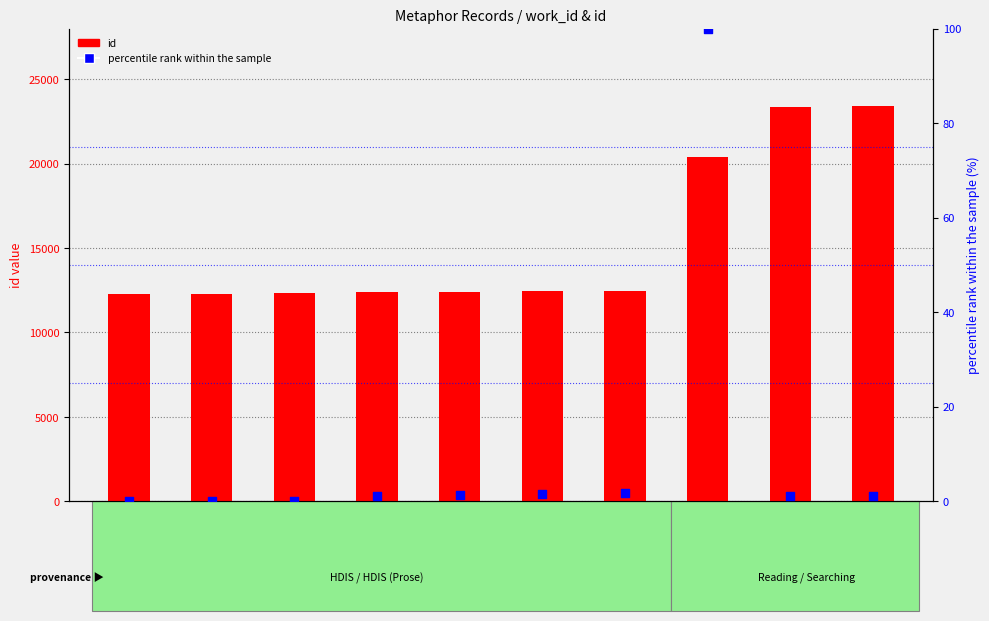

At how many categories does at least one series exceed 14291?

3